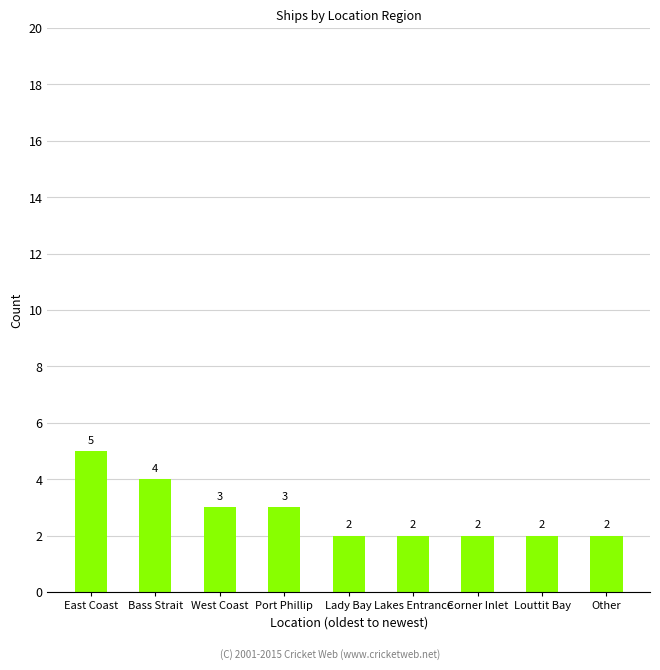

What is the sum of all values?

25